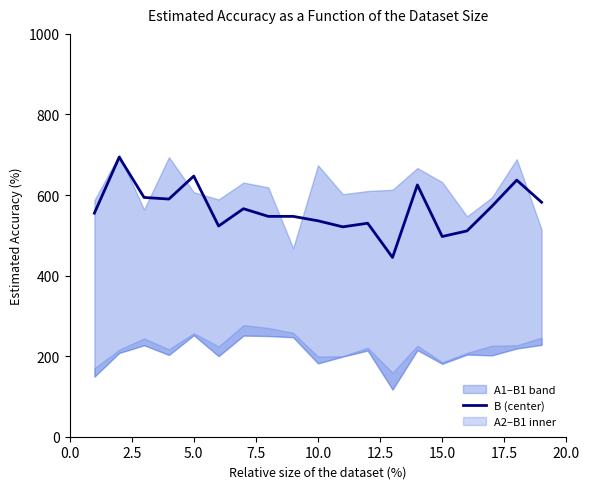

What is the maximum value for B (center)?

694